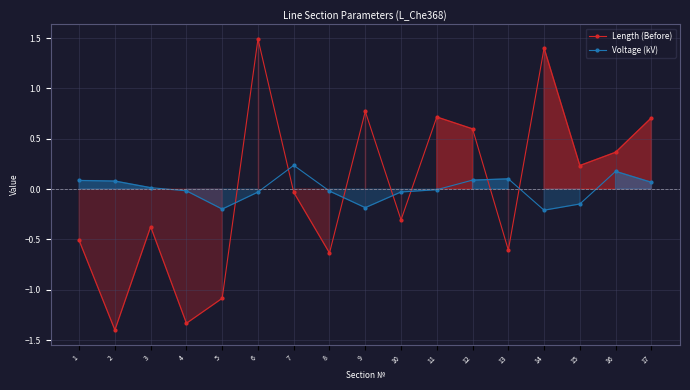

Rank the series by their maximum value, from lowest to highest.

Voltage (kV), Length (Before)